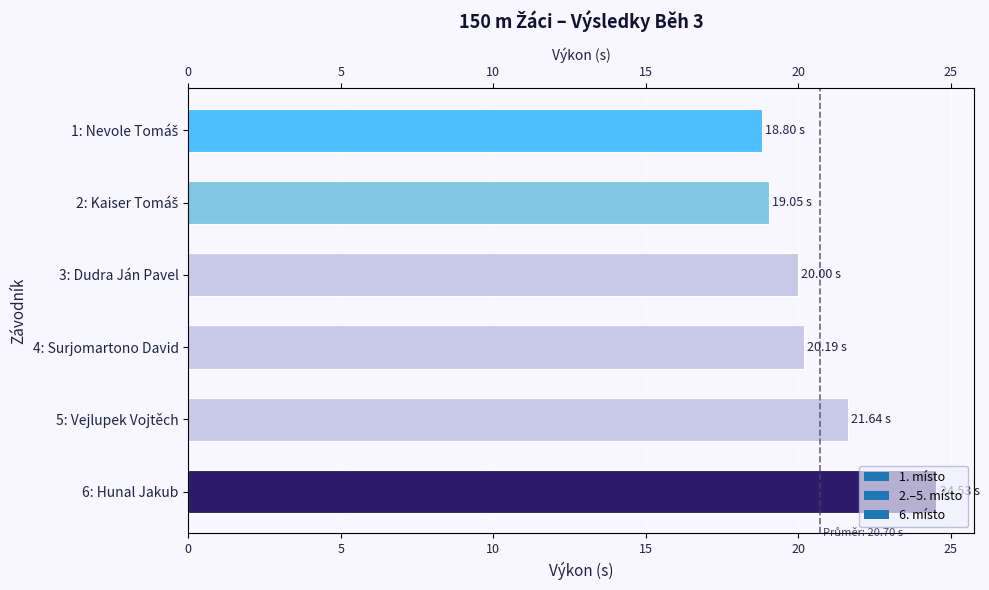

Rank the categories by value from lowest to highest.

1: Nevole Tomáš, 2: Kaiser Tomáš, 3: Dudra Ján Pavel, 4: Surjomartono David, 5: Vejlupek Vojtěch, 6: Hunal Jakub